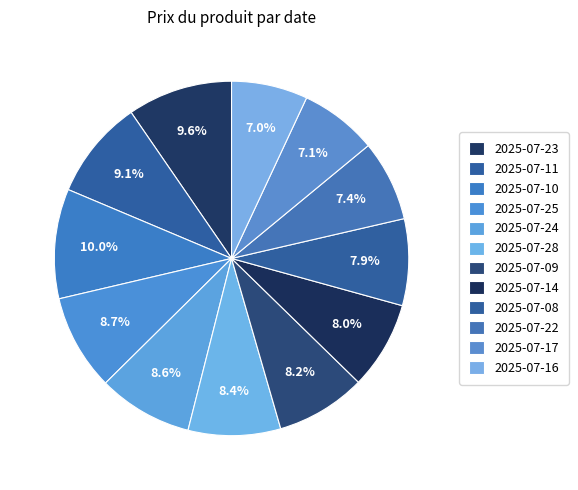

How many segments does this pie chart have?

12